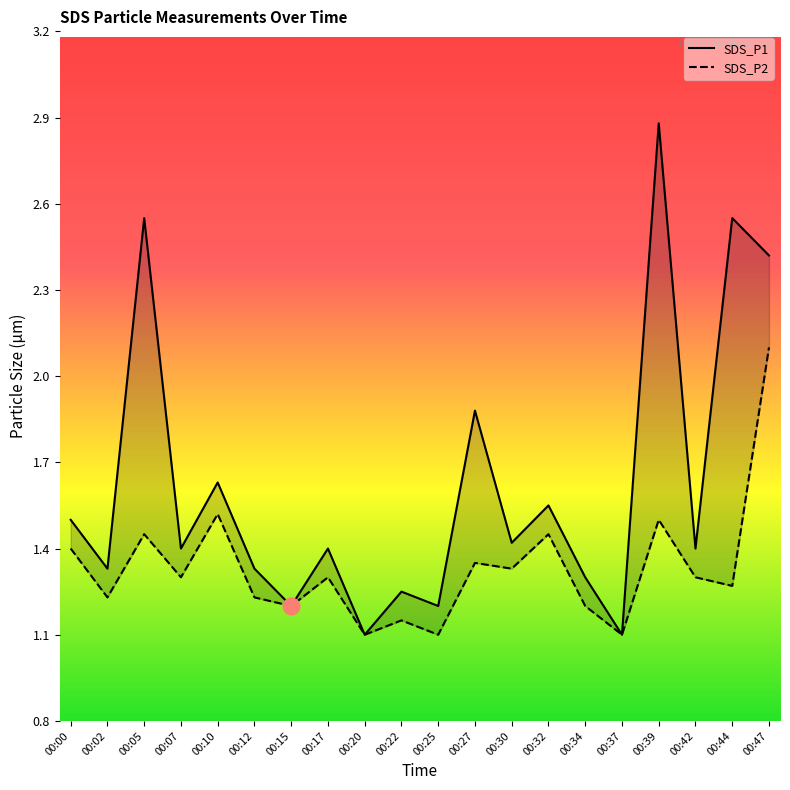

List the series in order of their overall mean, lowest first.

SDS_P2, SDS_P1